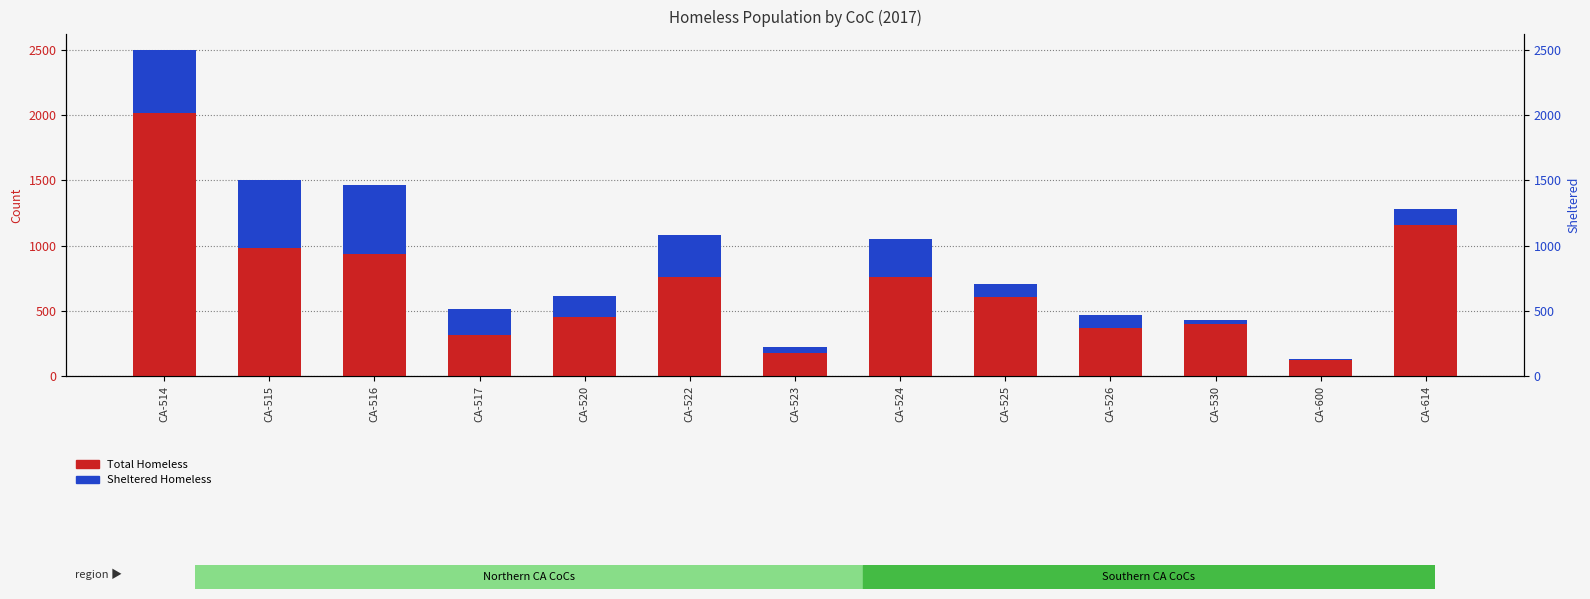

At which category is the sum across all series the highest?

CA-514